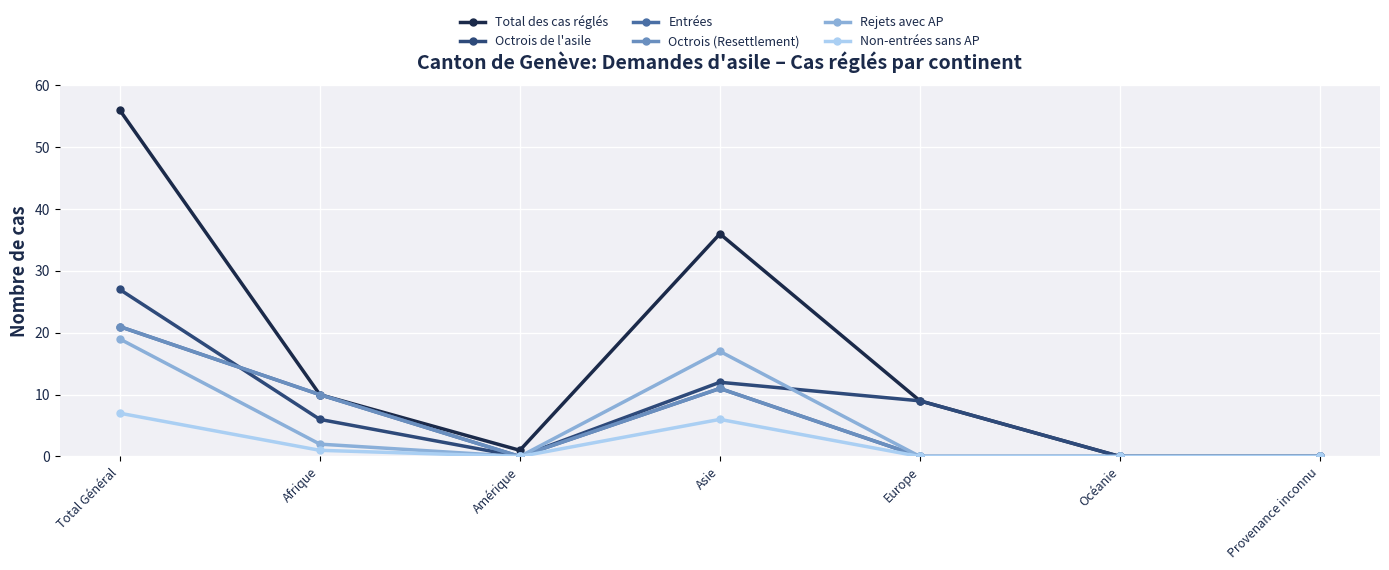

Reading right to left, extract all data points from this chart.

Total des cas réglés: 0	0	9	36	1	10	56
Octrois de l'asile: 0	0	9	12	0	6	27
Entrées: 0	0	0	11	0	10	21
Octrois (Resettlement): 0	0	0	11	0	10	21
Rejets avec AP: 0	0	0	17	0	2	19
Non-entrées sans AP: 0	0	0	6	0	1	7